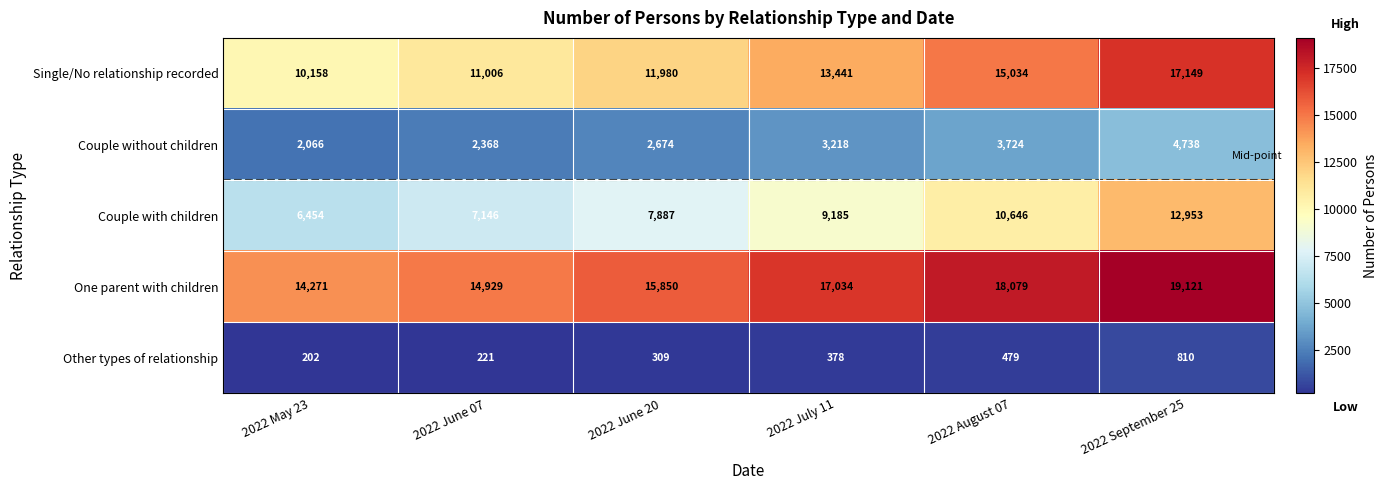

List the labels in order of Other types of relationship value, largest first.

2022 September 25, 2022 August 07, 2022 July 11, 2022 June 20, 2022 June 07, 2022 May 23